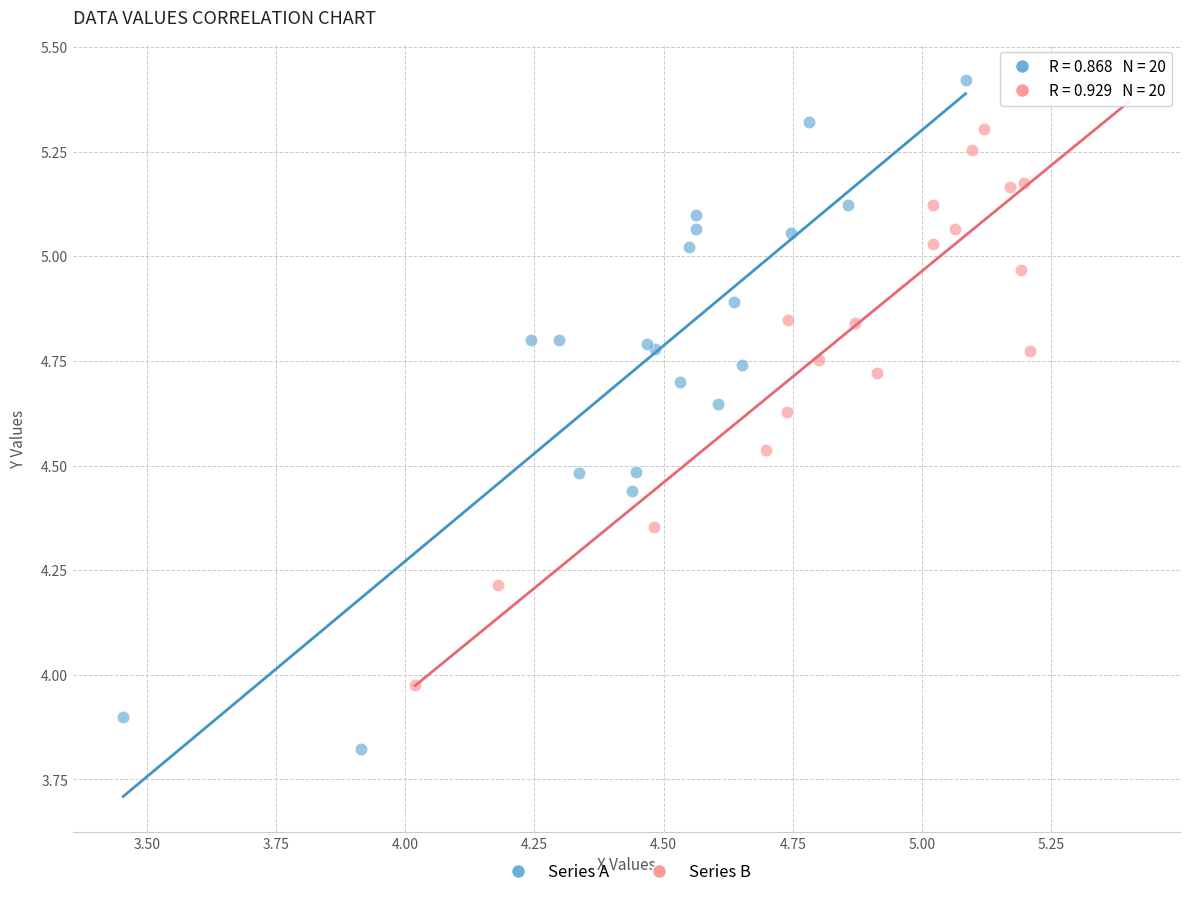

Which series has the largest Y range (max minus min)?

Series A